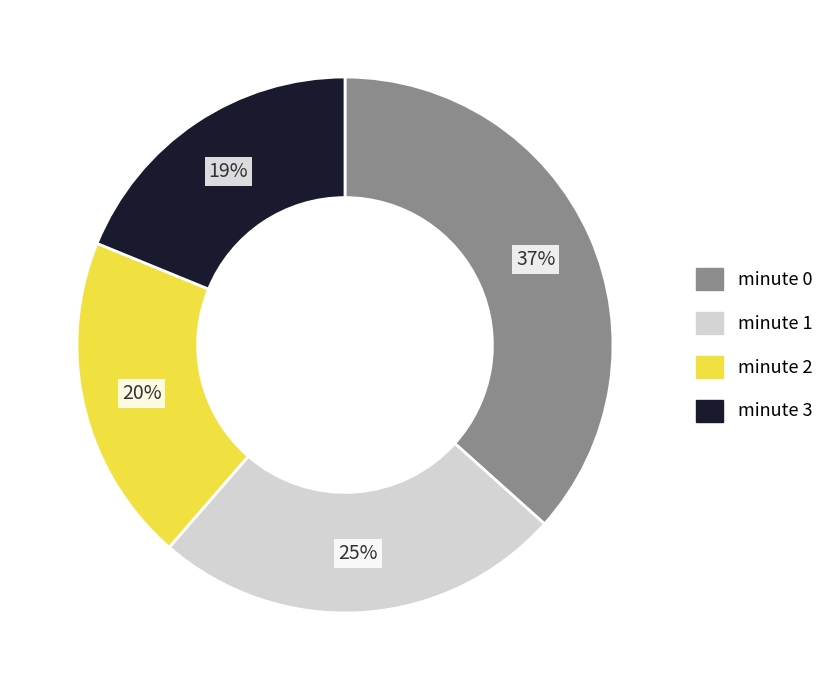

Which category has the smallest portion of the pie?

minute 3